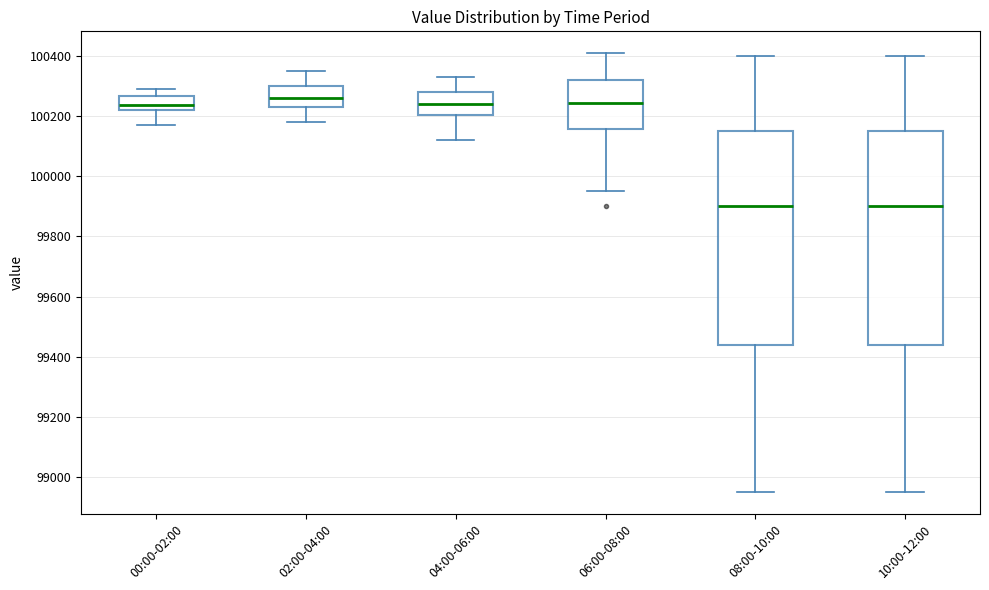

Reading left to right, read every box against the y-axis: the position of its median line, the range the box covers, and the ends of its whiskers. The values are not printed on the chart, so give them approximately, as read against the axis.

00:00-02:00: median 100240, box 100220 to 100260, whiskers 100180 to 100300
02:00-04:00: median 100260, box 100240 to 100300, whiskers 100180 to 100360
04:00-06:00: median 100240, box 100200 to 100280, whiskers 100120 to 100340
06:00-08:00: median 100240, box 100160 to 100320, whiskers 99960 to 100420
08:00-10:00: median 99900, box 99440 to 100160, whiskers 98960 to 100400
10:00-12:00: median 99900, box 99440 to 100160, whiskers 98960 to 100400